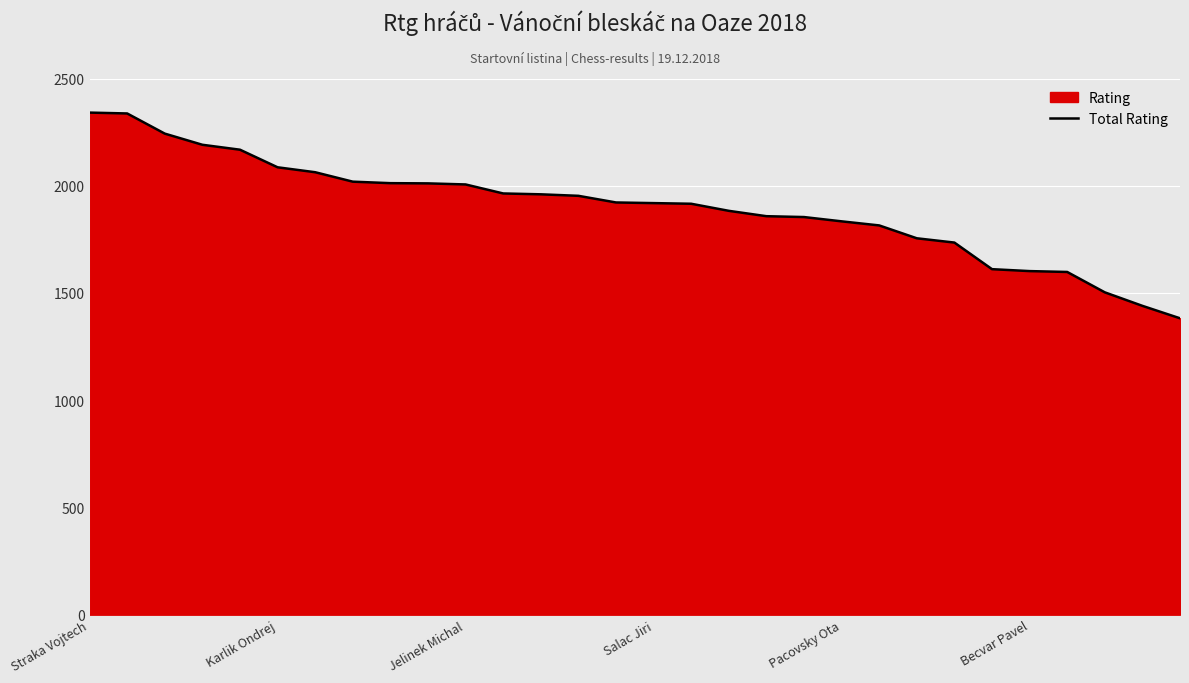

What is the minimum value shown in the chart?

1382